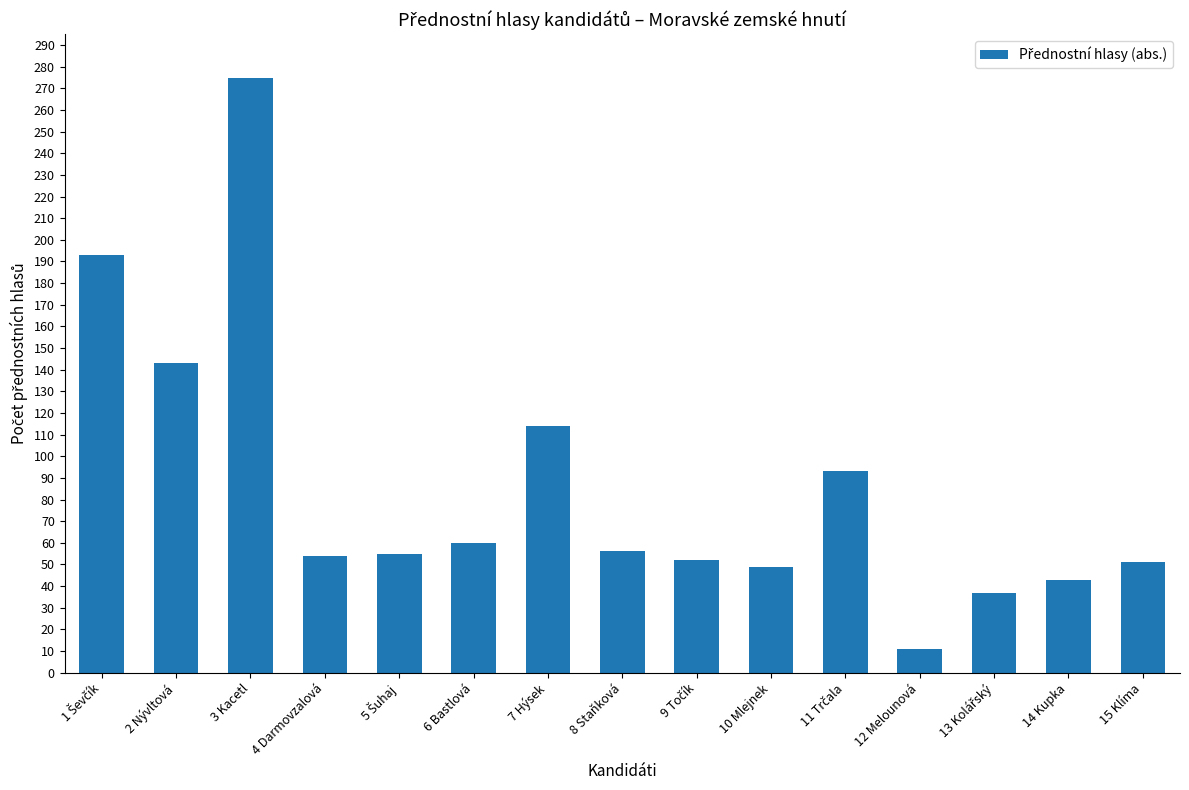

What is the label of the 4th bar from the left?

4 Darmovzalová